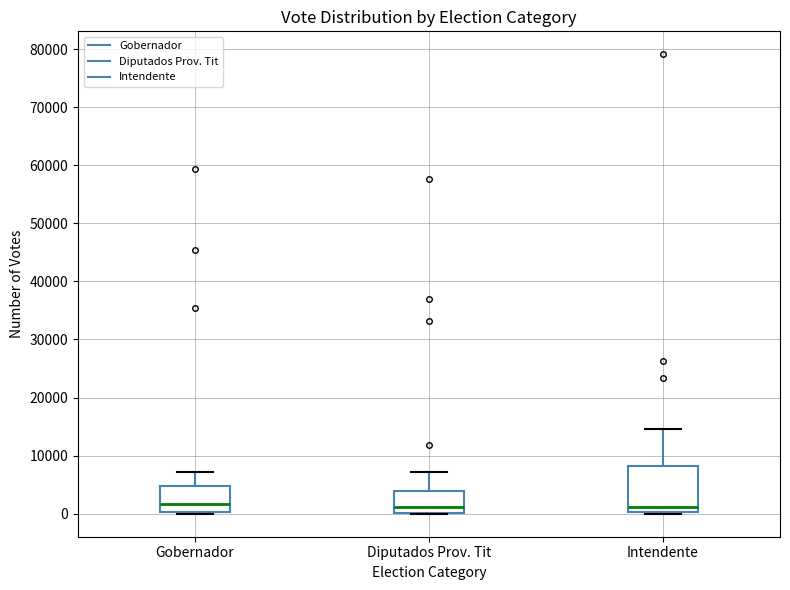

Where does the upper whisker of the box for Diputados Prov. Tit end on the y-axis? The values are not printed on the chart, so give them approximately, as read against the axis.

7000